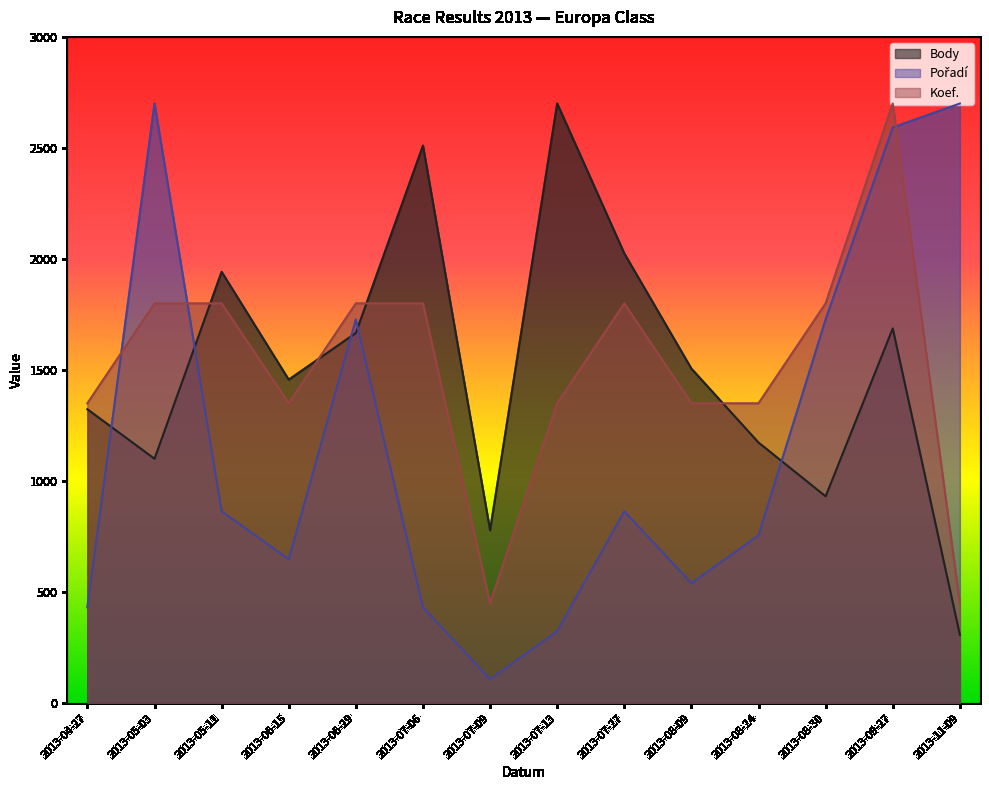

True or false: Body has more than 1 interior local peaks.

True